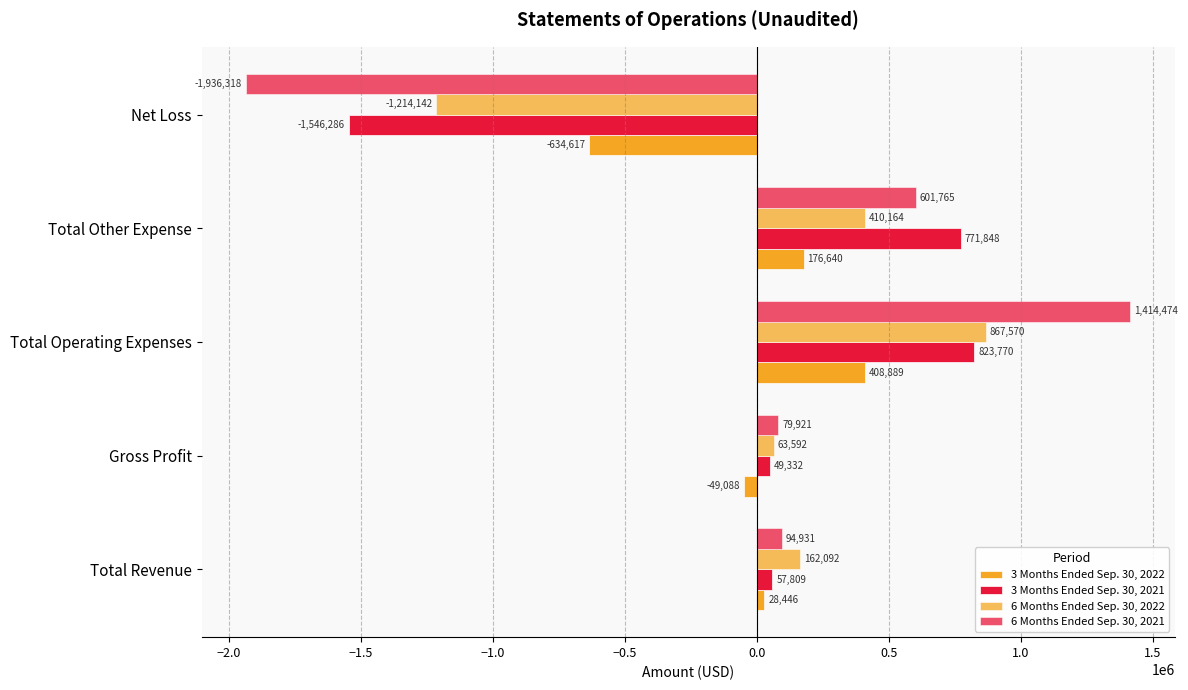

Which series has the largest total across all categories?

6 Months Ended Sep. 30, 2022